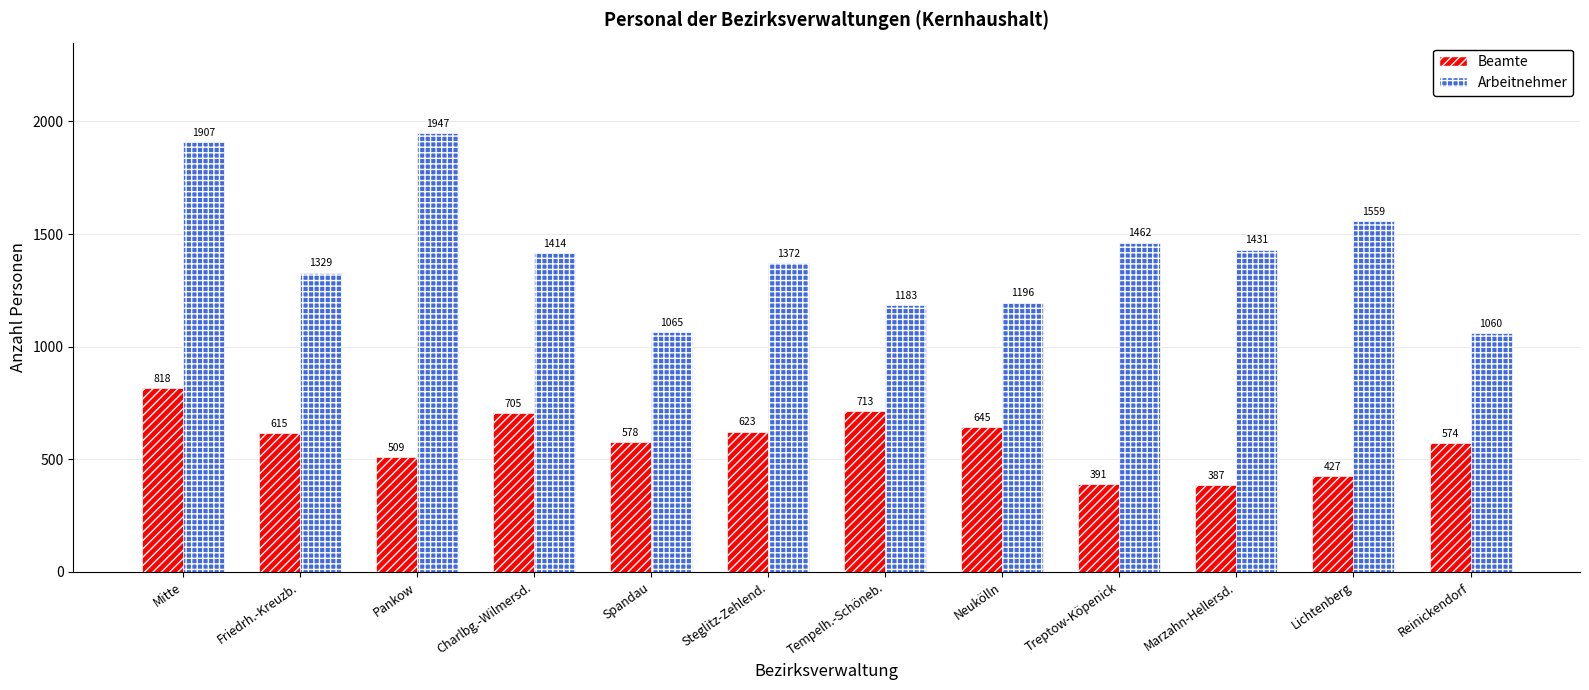

What is the minimum value shown in the chart?

387